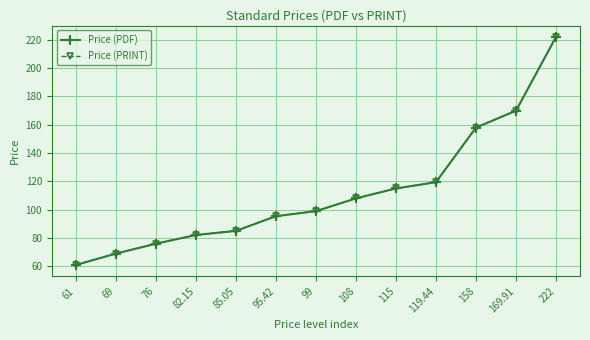

What is the average value of the Price (PRINT) series?

112.3